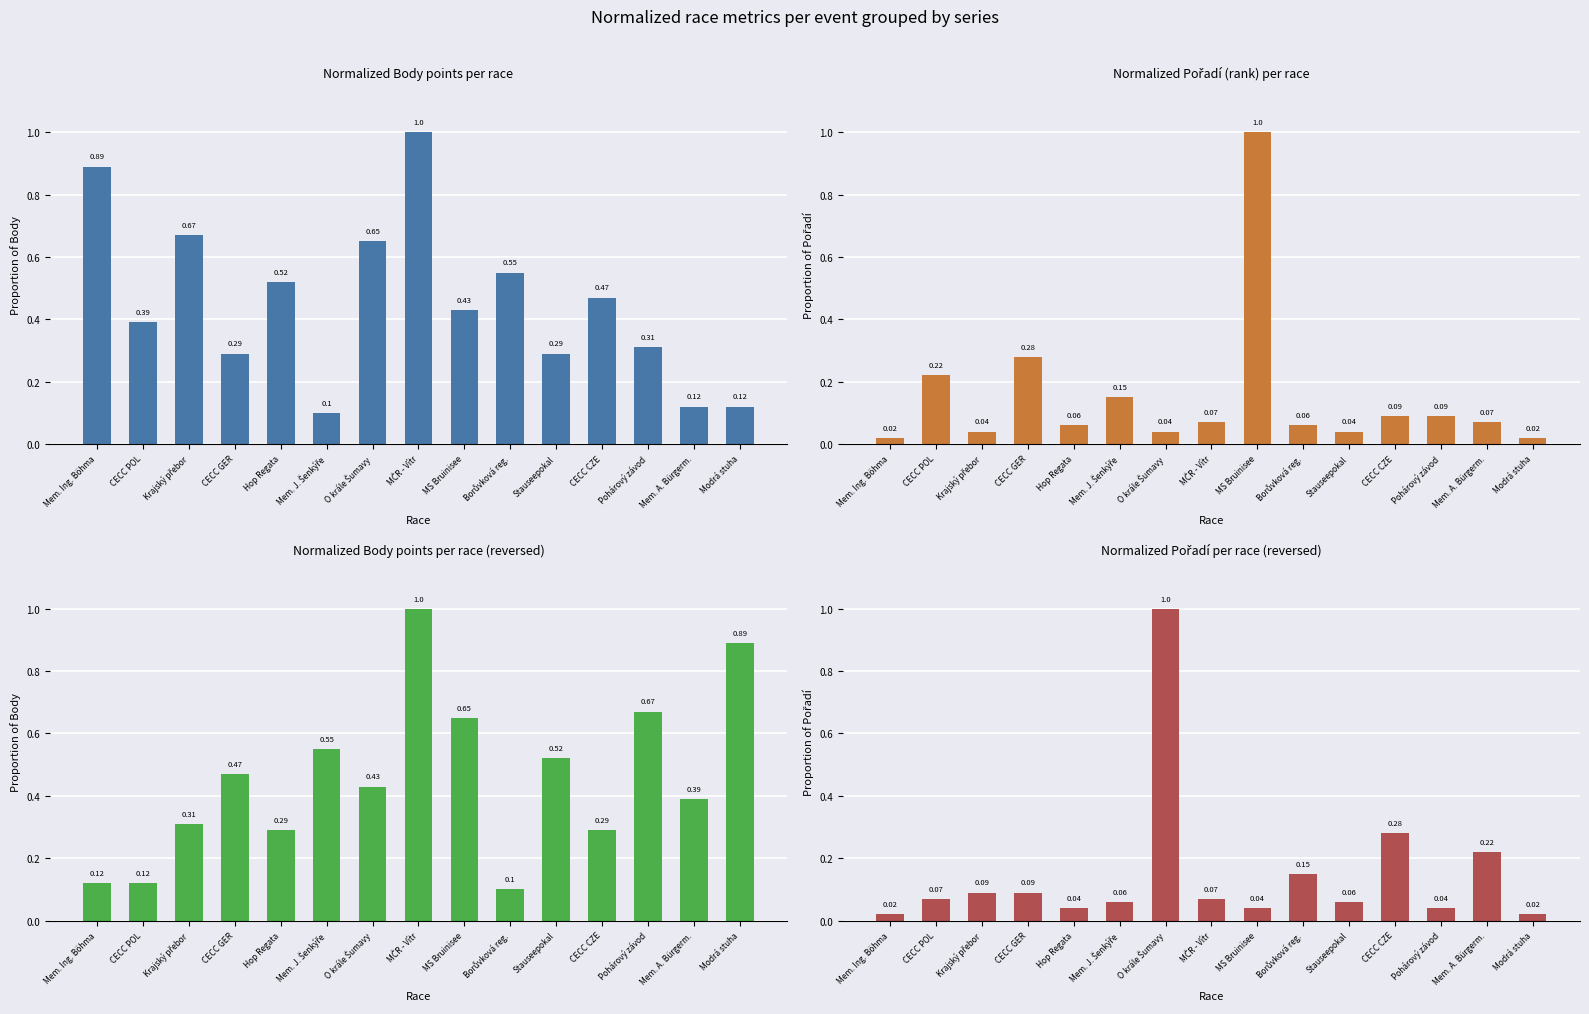

Reading right to left, what are all the values shown in this chart?

Body: Modrá stuha=0.1	Mem. A. Bürgerm.=0.1	Pohárový závod=0.3	CECC CZE=0.5	Stauseepokal=0.3	Borůvková reg.=0.6	MS Bruinisee=0.4	MČR - Vítr=1.0	O krále Šumavy=0.7	Mem. J. Šenkýře=0.1	Hop Regata=0.5	CECC GER=0.3	Krajský přebor=0.7	CECC POL=0.4	Mem. Ing. Böhma=0.9
Pořadí: Modrá stuha=0.0	Mem. A. Bürgerm.=0.1	Pohárový závod=0.1	CECC CZE=0.1	Stauseepokal=0.0	Borůvková reg.=0.1	MS Bruinisee=1.0	MČR - Vítr=0.1	O krále Šumavy=0.0	Mem. J. Šenkýře=0.1	Hop Regata=0.1	CECC GER=0.3	Krajský přebor=0.0	CECC POL=0.2	Mem. Ing. Böhma=0.0
Body (rev): Modrá stuha=0.9	Mem. A. Bürgerm.=0.4	Pohárový závod=0.7	CECC CZE=0.3	Stauseepokal=0.5	Borůvková reg.=0.1	MS Bruinisee=0.7	MČR - Vítr=1.0	O krále Šumavy=0.4	Mem. J. Šenkýře=0.6	Hop Regata=0.3	CECC GER=0.5	Krajský přebor=0.3	CECC POL=0.1	Mem. Ing. Böhma=0.1
Pořadí (rev): Modrá stuha=0.0	Mem. A. Bürgerm.=0.2	Pohárový závod=0.0	CECC CZE=0.3	Stauseepokal=0.1	Borůvková reg.=0.1	MS Bruinisee=0.0	MČR - Vítr=0.1	O krále Šumavy=1.0	Mem. J. Šenkýře=0.1	Hop Regata=0.0	CECC GER=0.1	Krajský přebor=0.1	CECC POL=0.1	Mem. Ing. Böhma=0.0